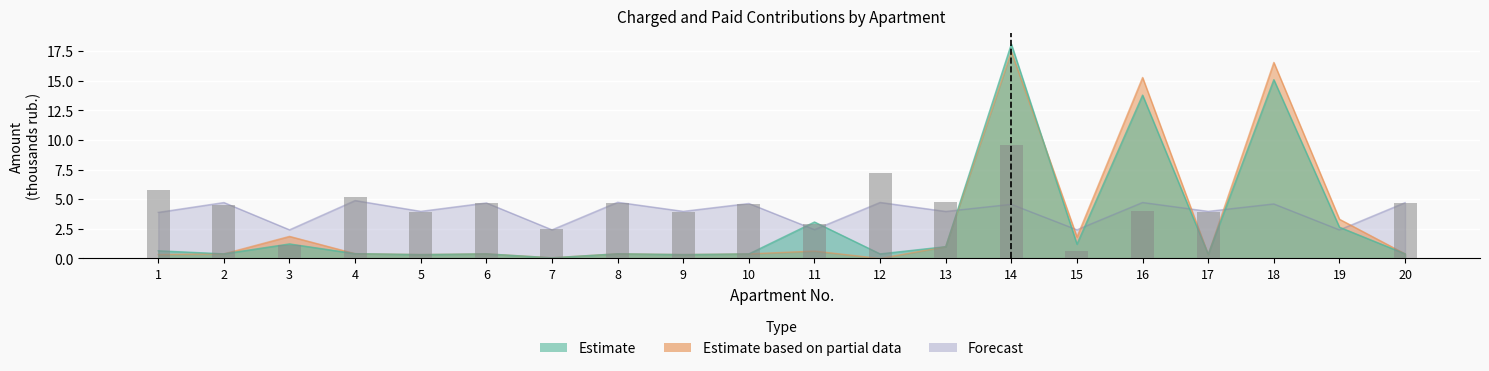

What is the total value across all series at 1?

4.9